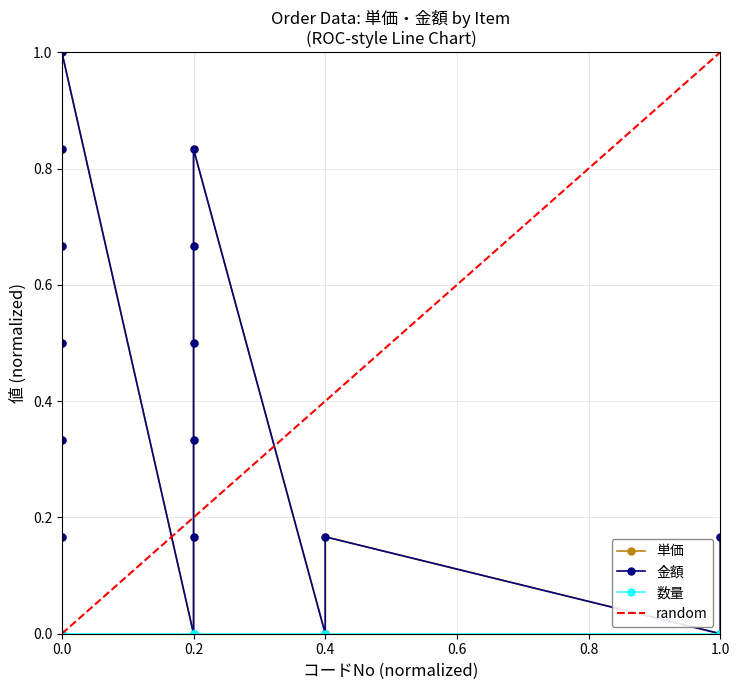

Count the number of categories in the chart.

17